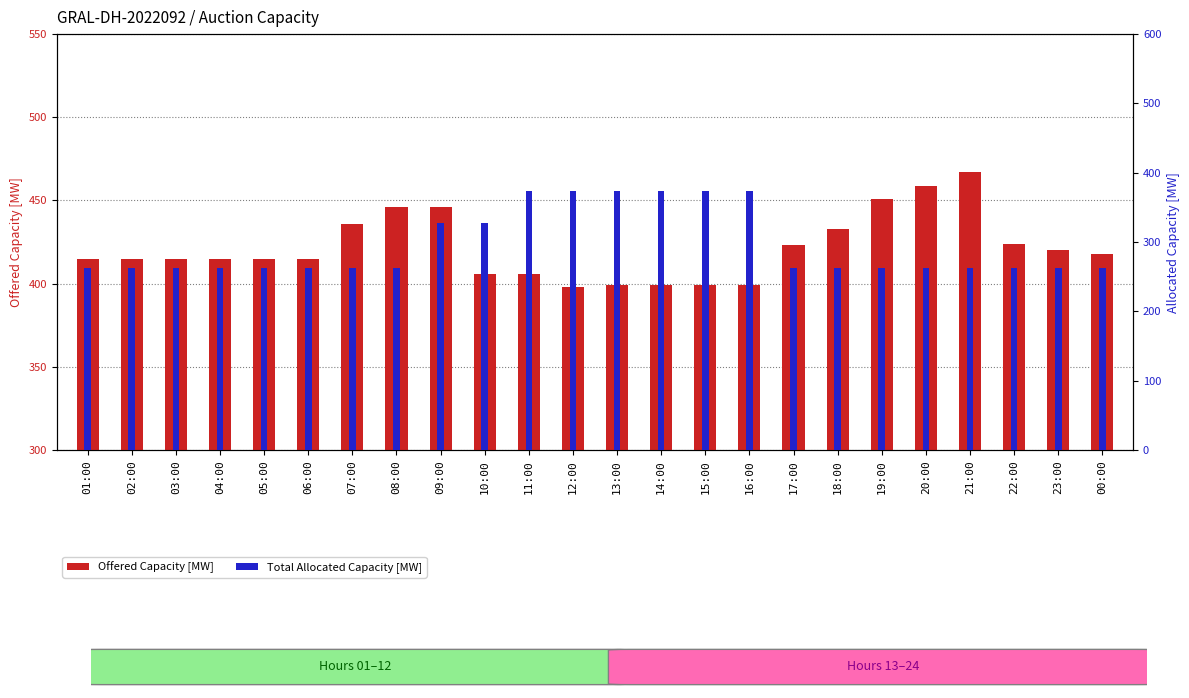

Reading left to right, list all the values displayed in this chart.

Offered Capacity [MW]: 01:00=415	02:00=415	03:00=415	04:00=415	05:00=415	06:00=415	07:00=436	08:00=446	09:00=446	10:00=406	11:00=406	12:00=398	13:00=399	14:00=399	15:00=399	16:00=399	17:00=423	18:00=433	19:00=451	20:00=459	21:00=467	22:00=424	23:00=420	00:00=418
Total Allocated Capacity [MW]: 01:00=263	02:00=263	03:00=263	04:00=263	05:00=263	06:00=263	07:00=263	08:00=263	09:00=328	10:00=328	11:00=373	12:00=373	13:00=373	14:00=374	15:00=373	16:00=373	17:00=263	18:00=263	19:00=263	20:00=263	21:00=263	22:00=263	23:00=263	00:00=263